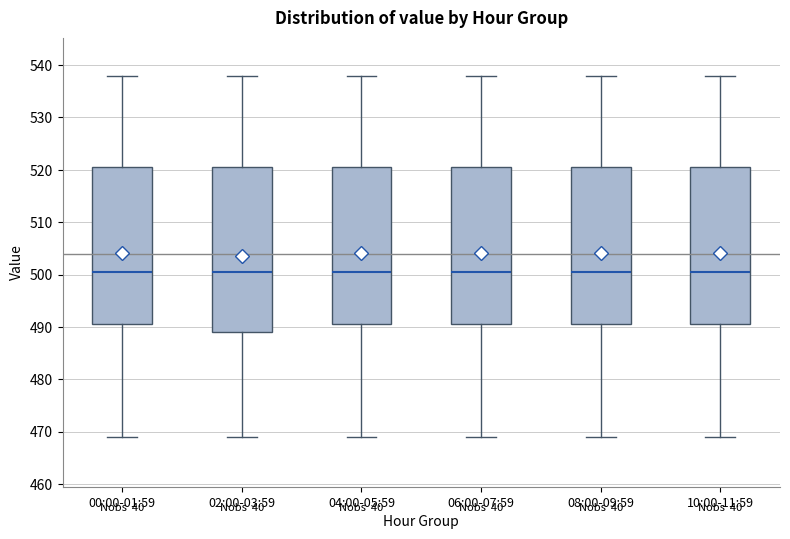

Reading left to right, read every box against the y-axis: the position of its median line, the range the box covers, and the ends of its whiskers. The values are not printed on the chart, so give them approximately, as read against the axis.

00:00-01:59: median 501, box 491 to 521, whiskers 469 to 538
02:00-03:59: median 501, box 489 to 521, whiskers 469 to 538
04:00-05:59: median 501, box 491 to 521, whiskers 469 to 538
06:00-07:59: median 501, box 491 to 521, whiskers 469 to 538
08:00-09:59: median 501, box 491 to 521, whiskers 469 to 538
10:00-11:59: median 501, box 491 to 521, whiskers 469 to 538